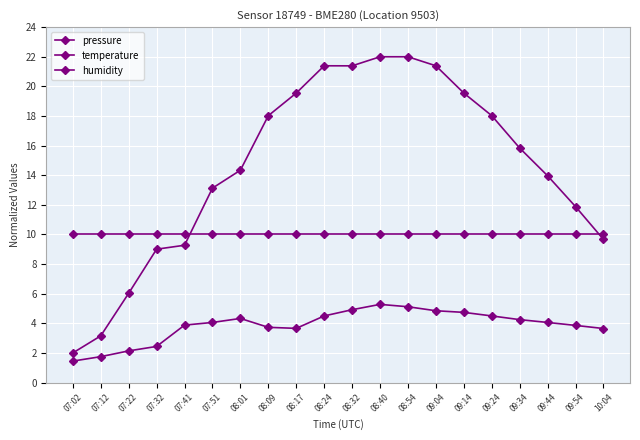

What is the sum of the temperature values at 08:24 and 09:04?

9.3